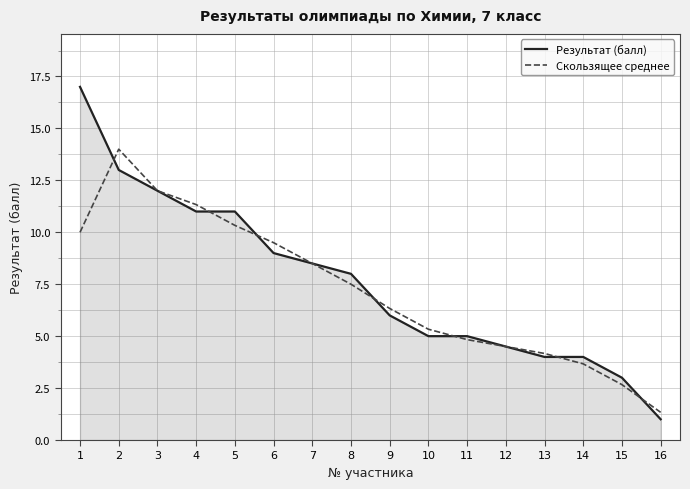

How many lines are shown in the chart?

2